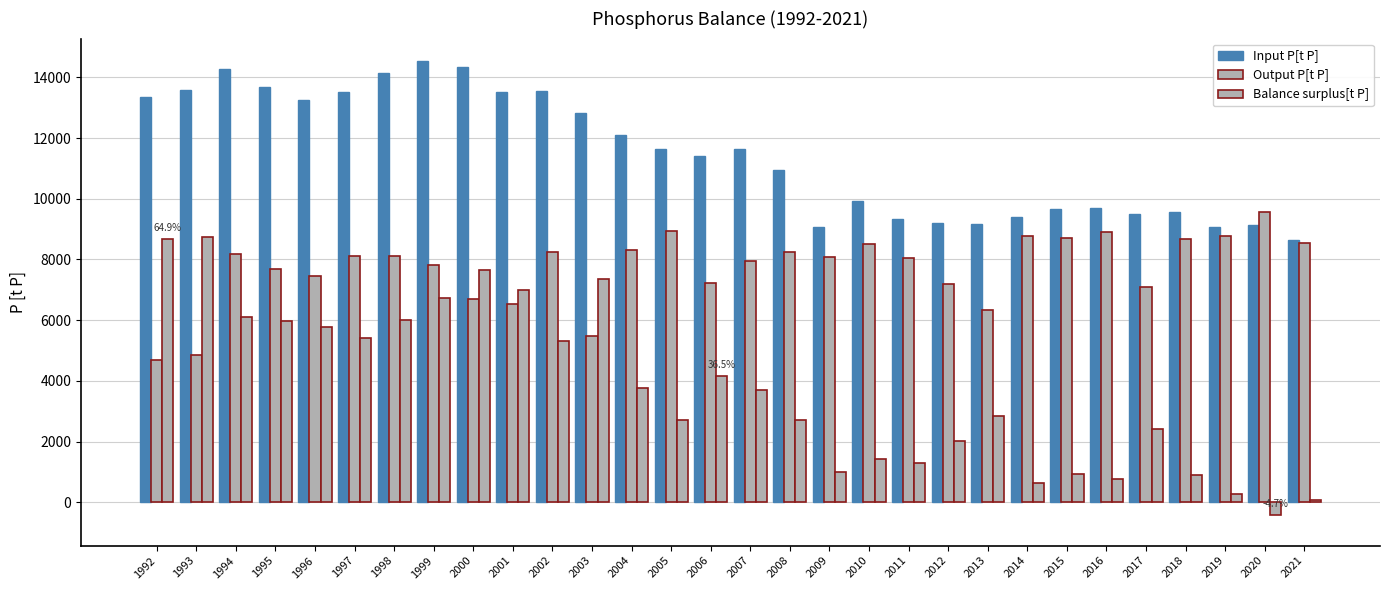

What is the highest value of the Input P[t P] series?

14527.7